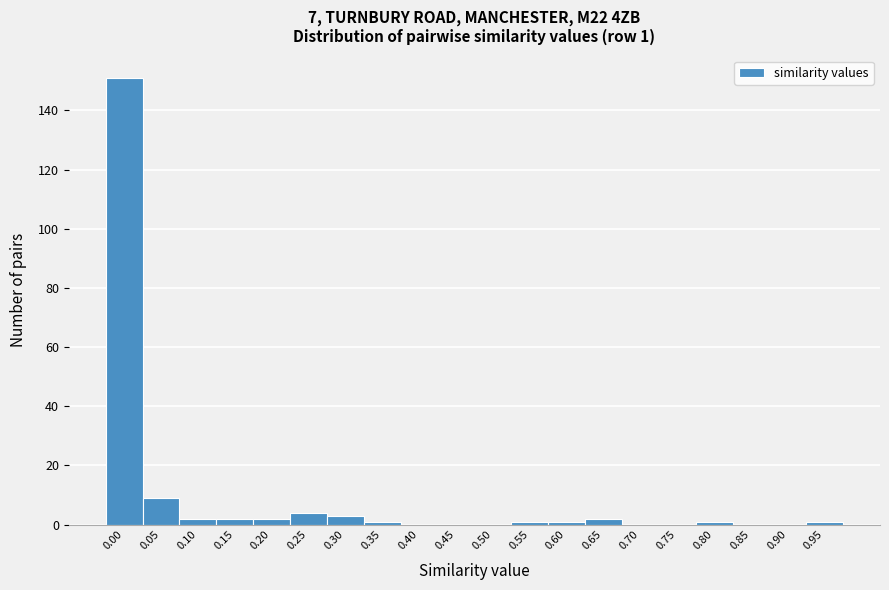

Reading right to left, list all the values displayed in this chart.

0.95=1	0.90=0	0.85=0	0.80=1	0.75=0	0.70=0	0.65=2	0.60=1	0.55=1	0.50=0	0.45=0	0.40=0	0.35=1	0.30=3	0.25=4	0.20=2	0.15=2	0.10=2	0.05=9	0.00=151